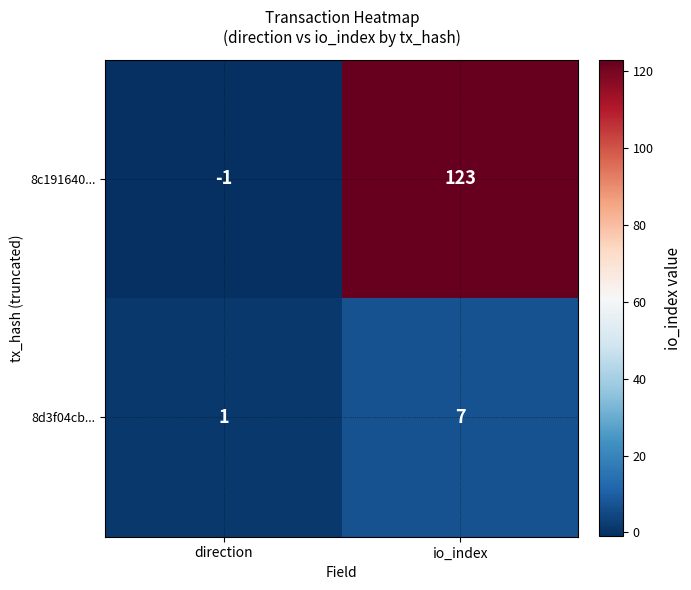

At how many categories does at least one series exceed 6?

1